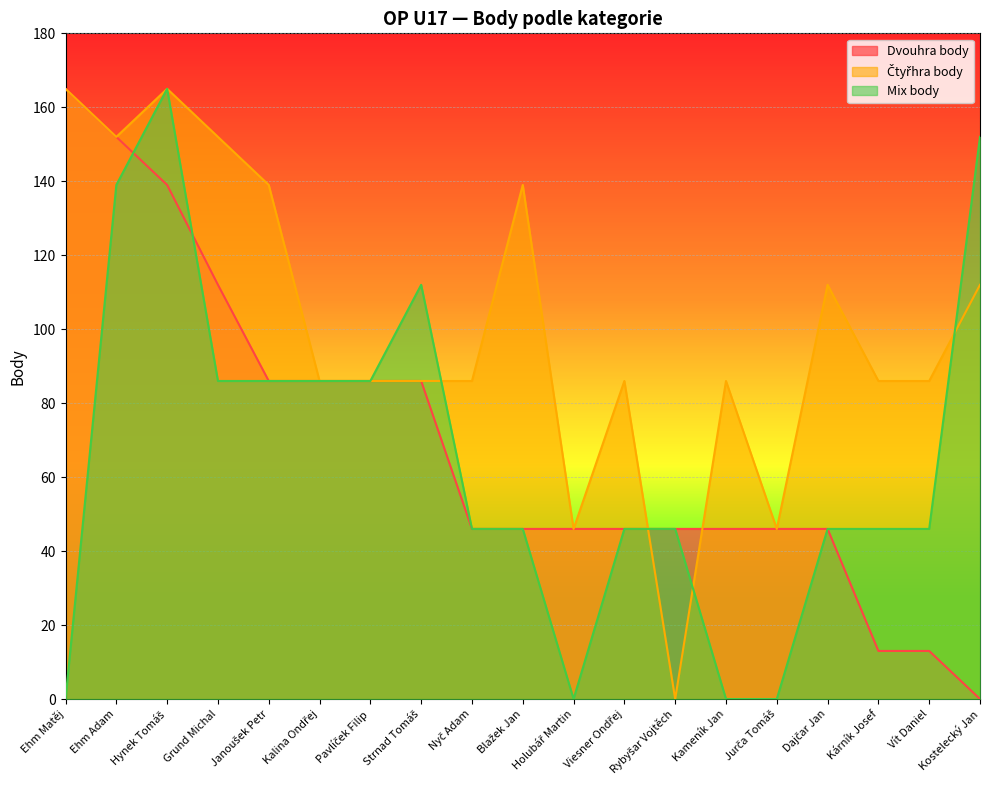

Reading right to left, transcribe all the data shown in this chart.

Dvouhra body: Kostelecký Jan=0	Vít Daniel=13	Kárník Josef=13	Dajčar Jan=46	Jurča Tomáš=46	Kameník Jan=46	Rybyšar Vojtěch=46	Viesner Ondřej=46	Holubář Martin=46	Blažek Jan=46	Nyč Adam=46	Strnad Tomáš=86	Pavlíček Filip=86	Kalina Ondřej=86	Janoušek Petr=86	Grund Michal=112	Hynek Tomáš=139	Ehm Adam=152	Ehm Matěj=165
Čtyřhra body: Kostelecký Jan=112	Vít Daniel=86	Kárník Josef=86	Dajčar Jan=112	Jurča Tomáš=46	Kameník Jan=86	Rybyšar Vojtěch=0	Viesner Ondřej=86	Holubář Martin=46	Blažek Jan=139	Nyč Adam=86	Strnad Tomáš=86	Pavlíček Filip=86	Kalina Ondřej=86	Janoušek Petr=139	Grund Michal=152	Hynek Tomáš=165	Ehm Adam=152	Ehm Matěj=165
Mix body: Kostelecký Jan=152	Vít Daniel=46	Kárník Josef=46	Dajčar Jan=46	Jurča Tomáš=0	Kameník Jan=0	Rybyšar Vojtěch=46	Viesner Ondřej=46	Holubář Martin=0	Blažek Jan=46	Nyč Adam=46	Strnad Tomáš=112	Pavlíček Filip=86	Kalina Ondřej=86	Janoušek Petr=86	Grund Michal=86	Hynek Tomáš=165	Ehm Adam=139	Ehm Matěj=0